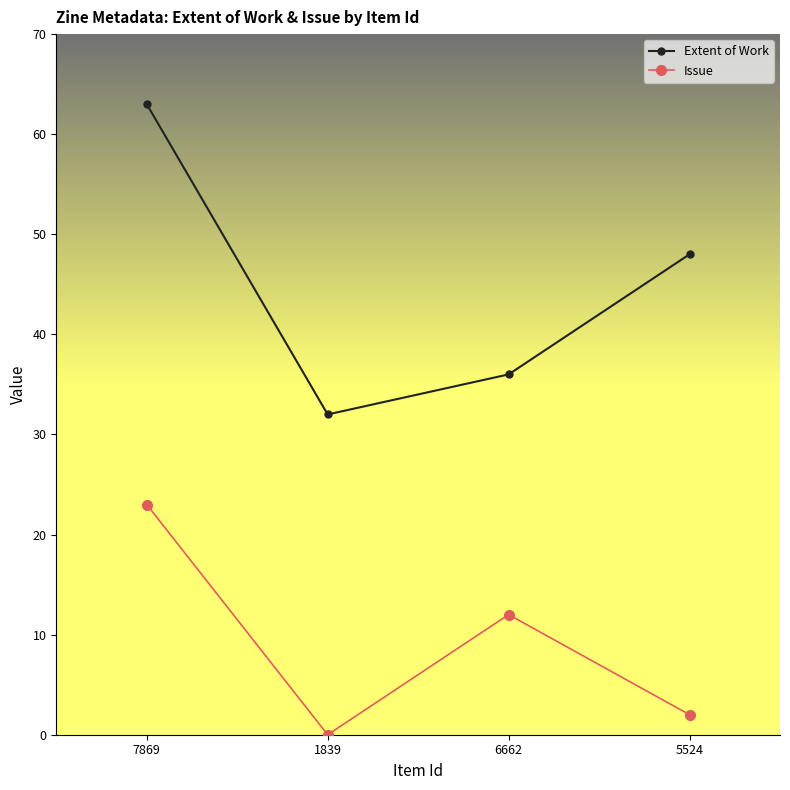

At which label does Extent of Work first exceed 48?

7869